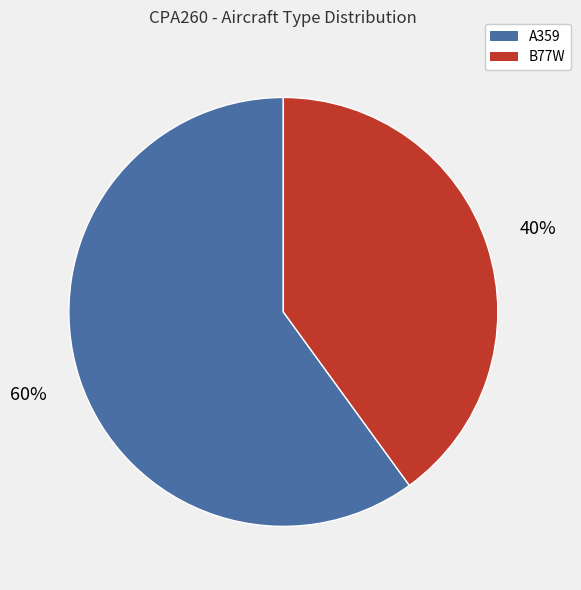

How many segments does this pie chart have?

2